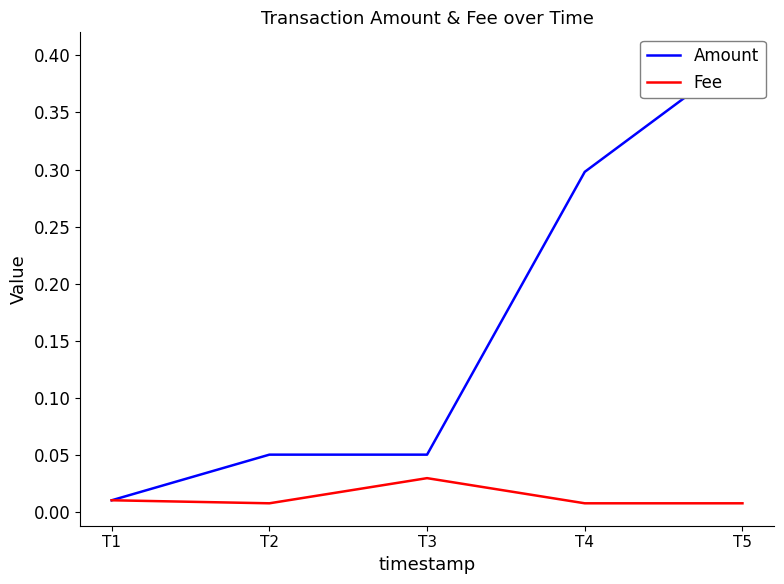

Which series has the largest range (max minus min)?

Amount